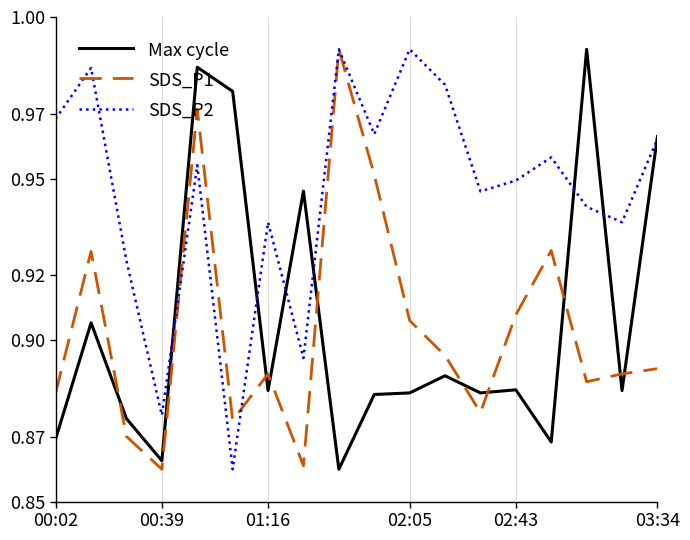

Which series has the largest total across all categories?

SDS_P2